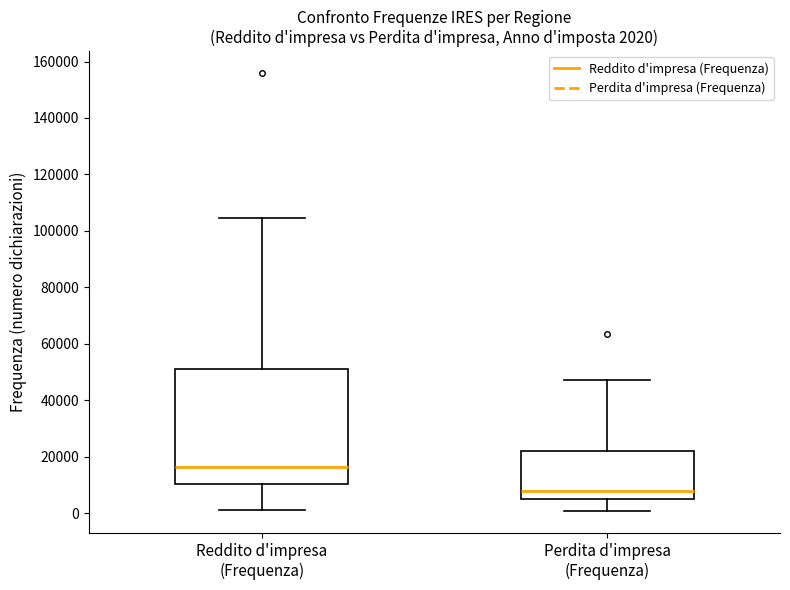

Which box has the highest median line?

Reddito d'impresa (Frequenza)